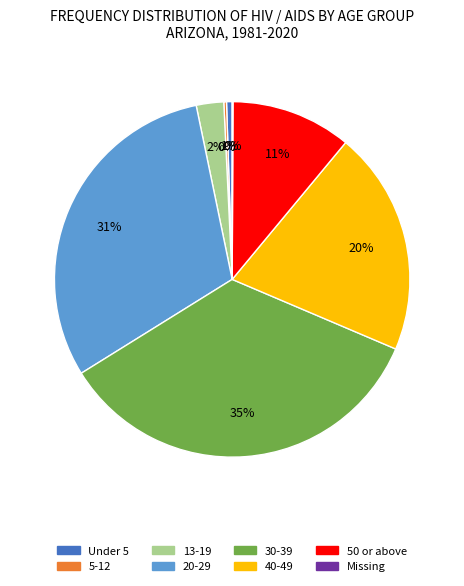

True or false: 20-29 accounts for 43% of the total.

False